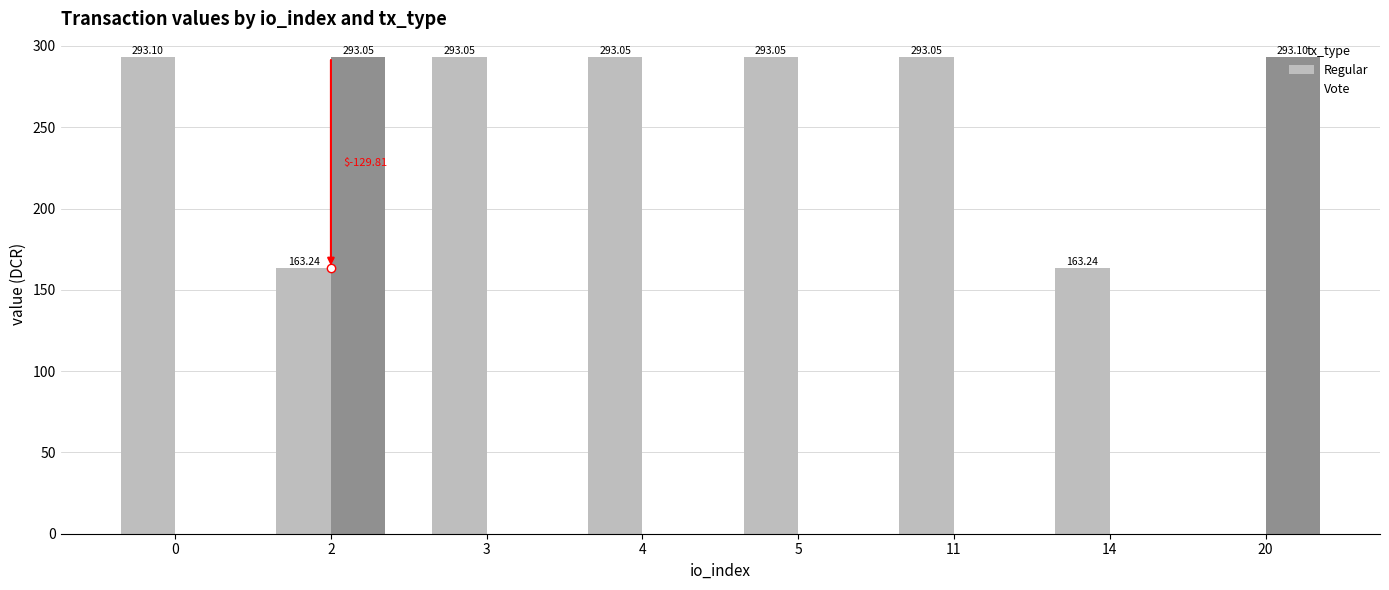

At which category is the sum across all series the highest?

2